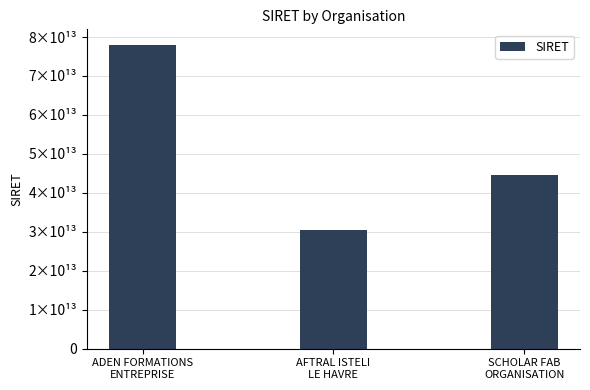

What value does the data have at ADEN FORMATIONS
ENTREPRISE, to the nearest 10?

78071407700070